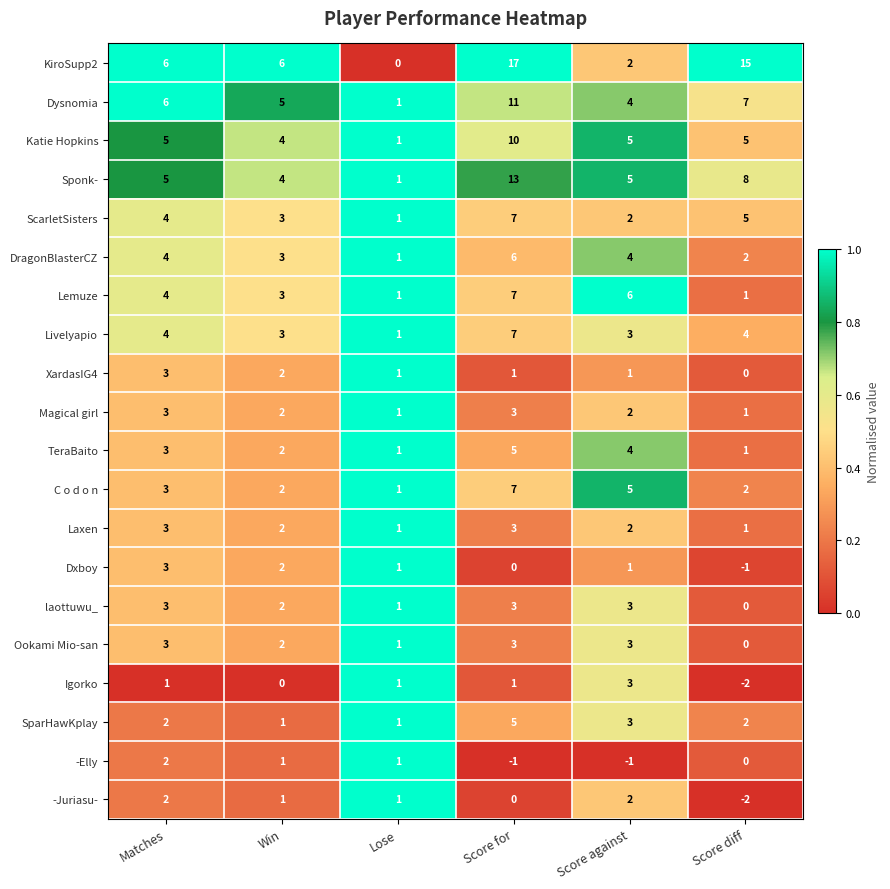

What is the difference between the maximum and minimum values in the Livelyapio series?

6